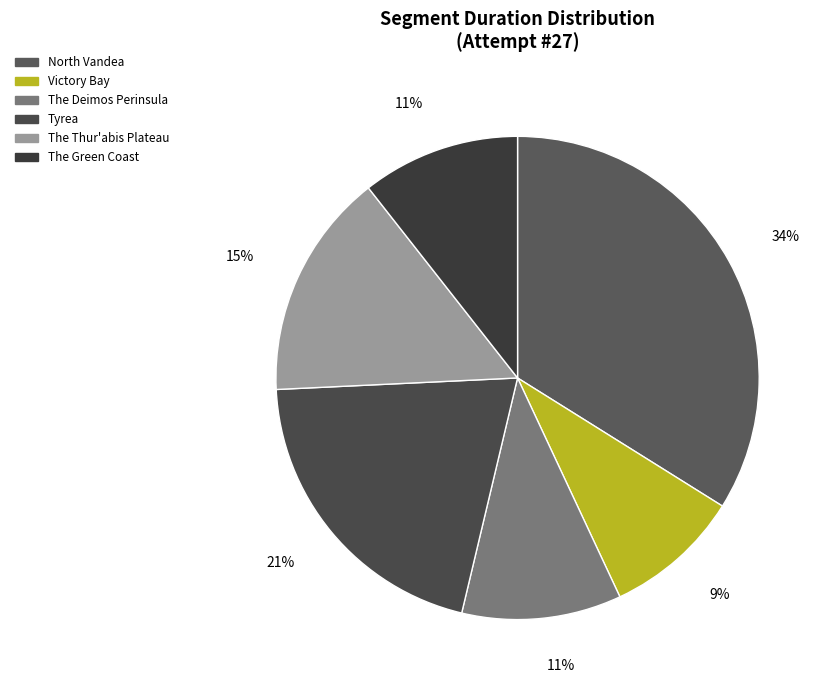

Is The Deimos Perinsula the majority of the pie?

No